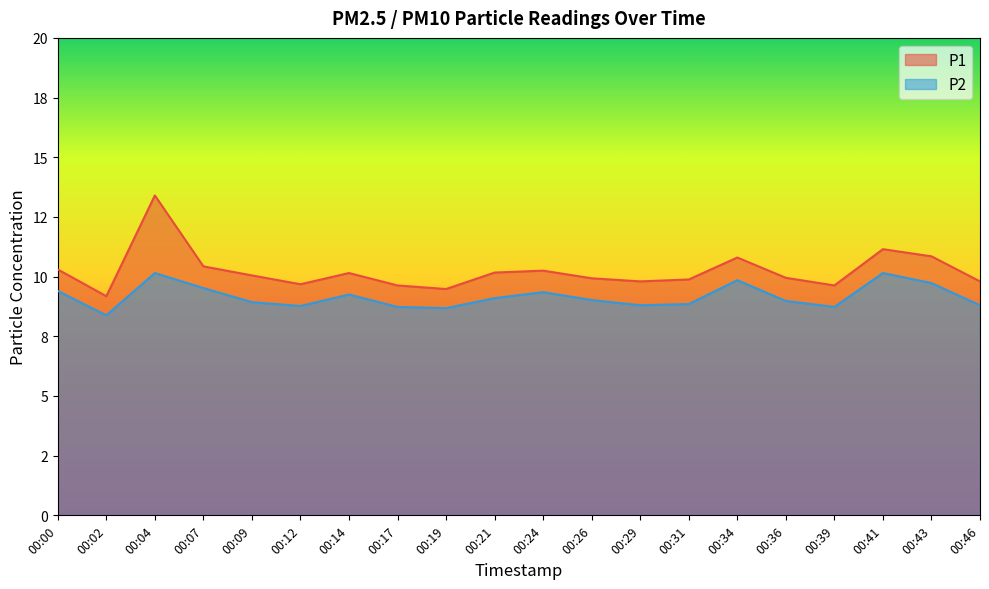

True or false: P2 has a value of 4.2 at 00:39.

False